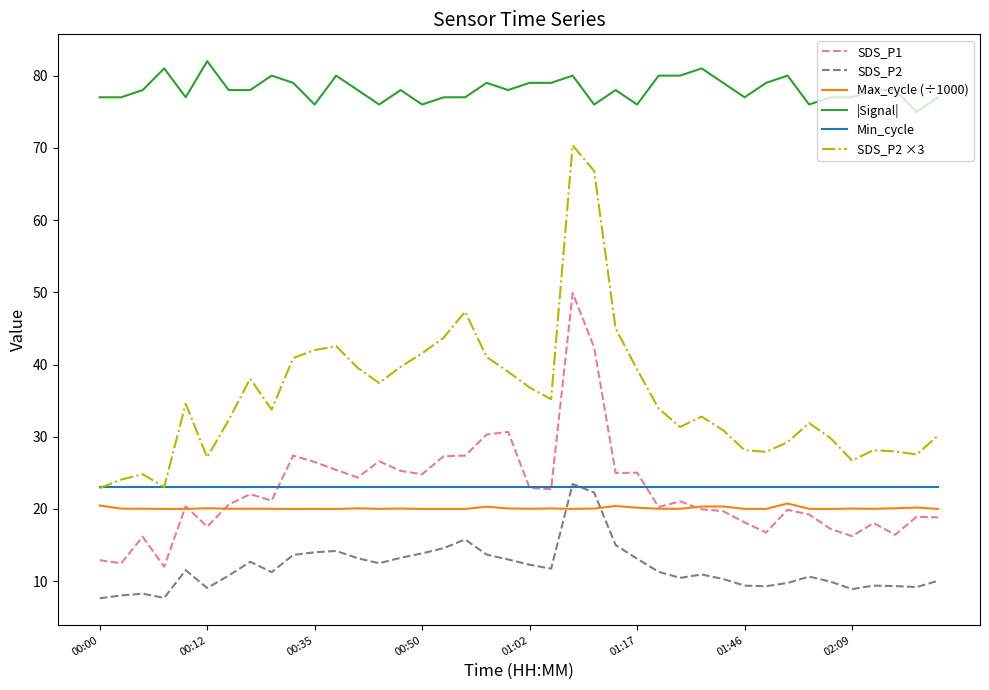

What is the maximum value for Max_cycle (÷1000)?

20.8